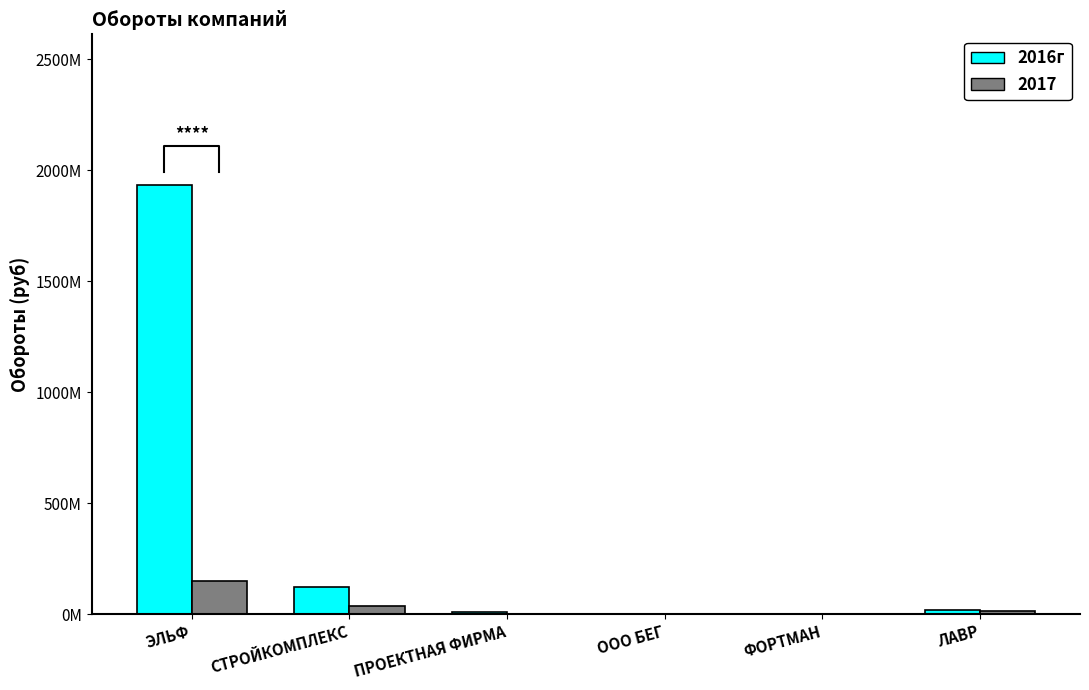

List the labels in order of value, smallest first.

ФОРТМАН, ООО БЕГ, ПРОЕКТНАЯ ФИРМА, ЛАВР, СТРОЙКОМПЛЕКС, ЭЛЬФ